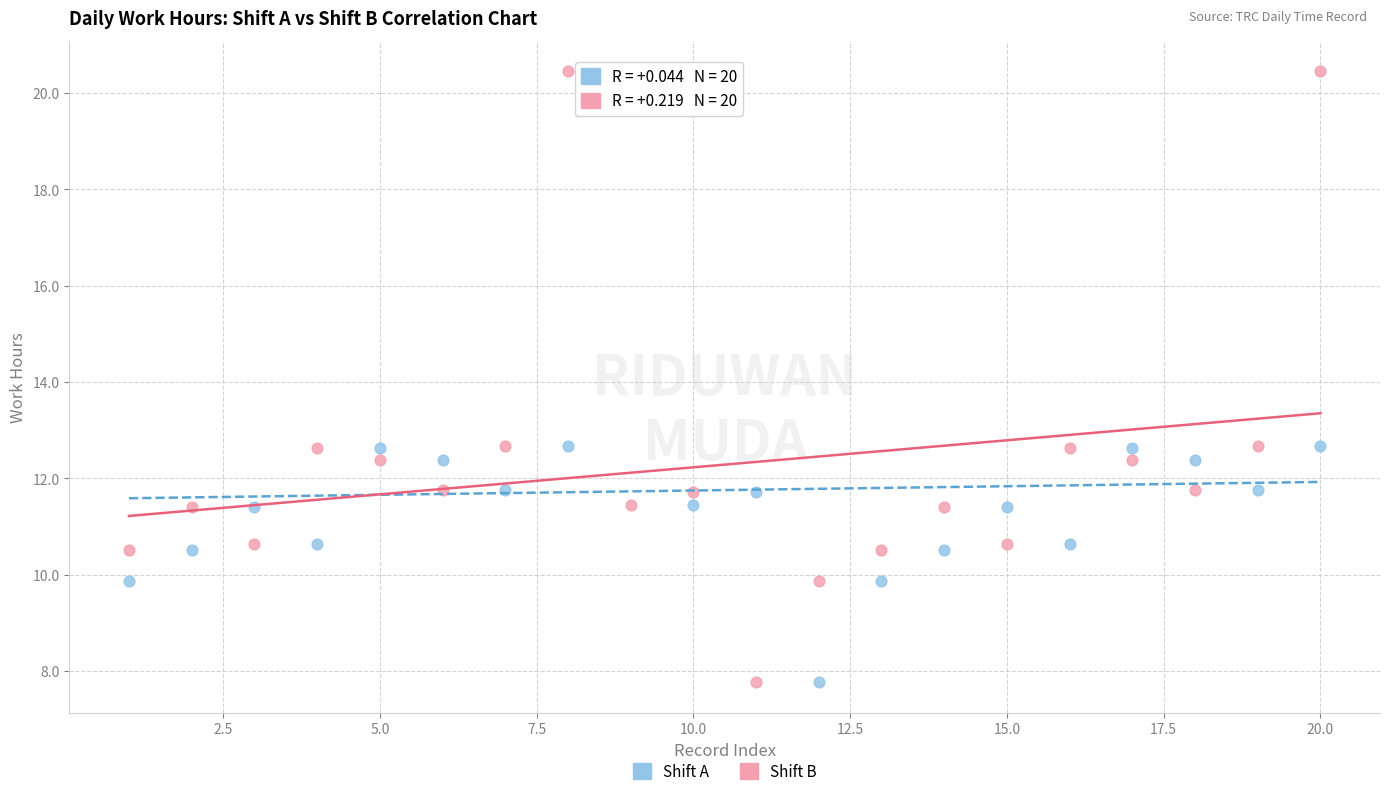

What are all the series names shown in the legend?

Shift A, Shift B